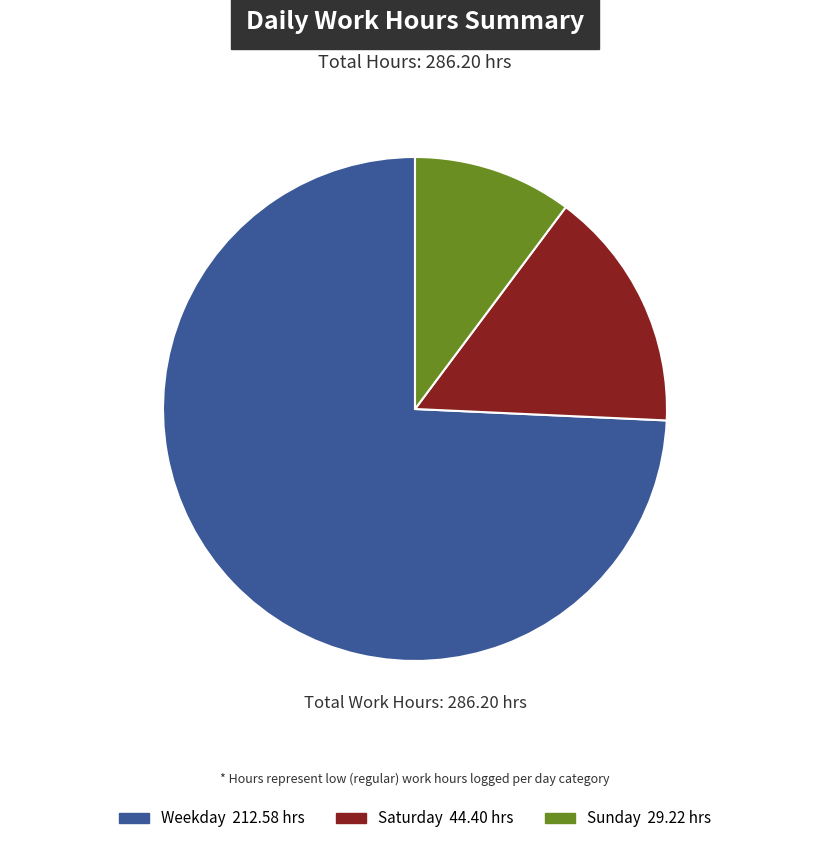

How many segments does this pie chart have?

3